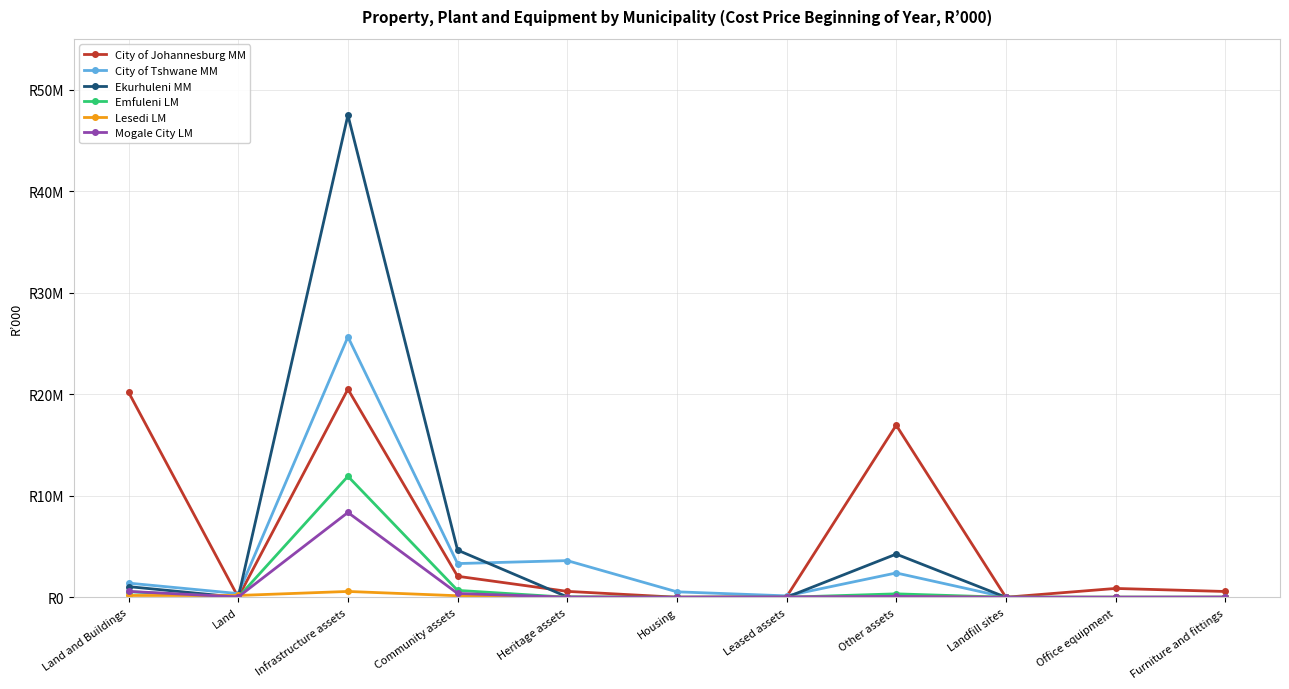

Does the chart display data point markers on the line(s)?

Yes